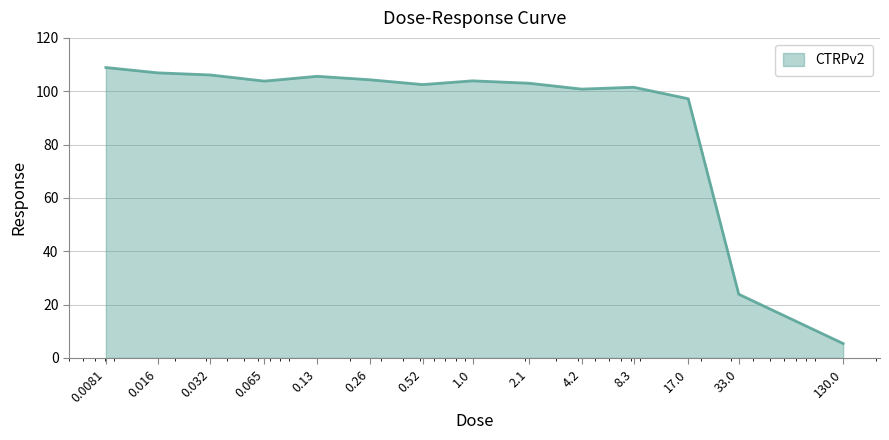

What is the greatest value displayed?

108.9